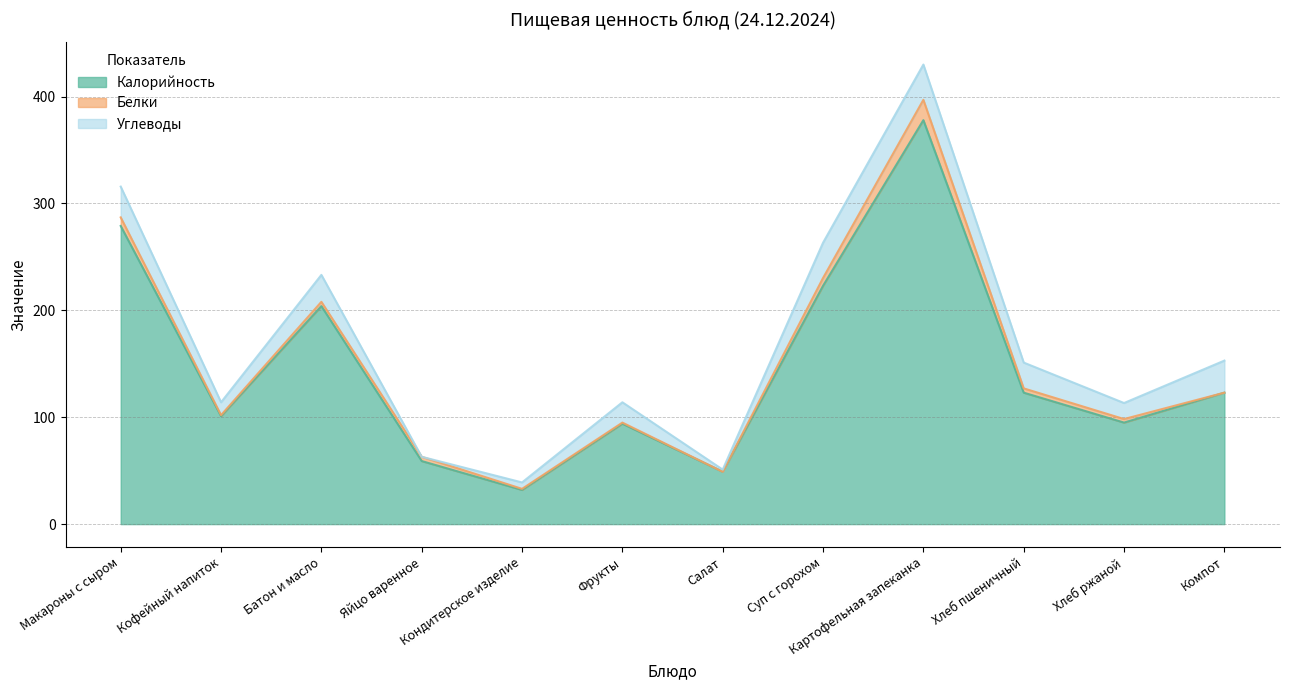

What position from the right is Картофельная запеканка?

4